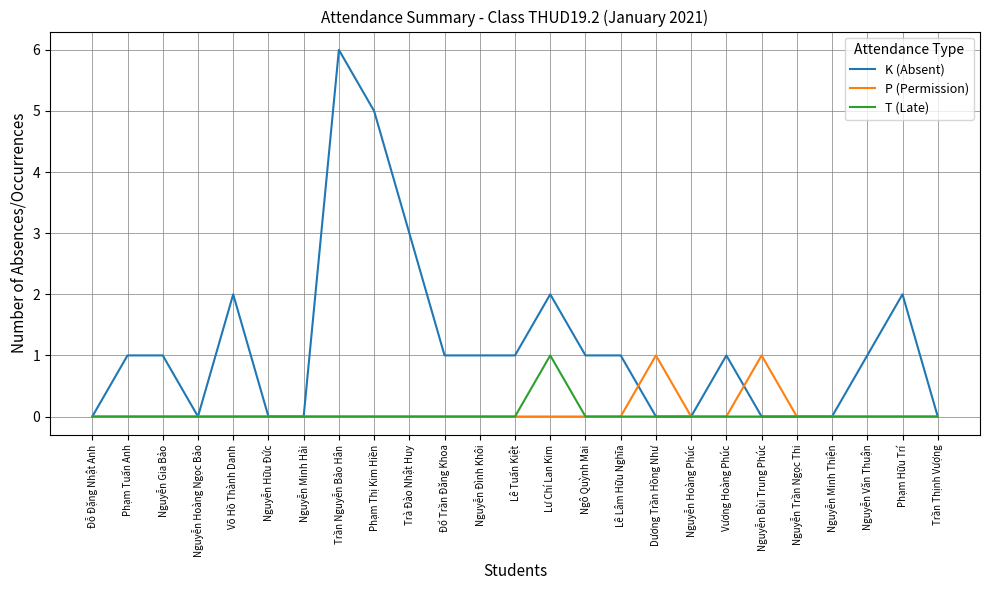

In T (Late), how many points are higher than both neighbors (excluding endpoints)?

1